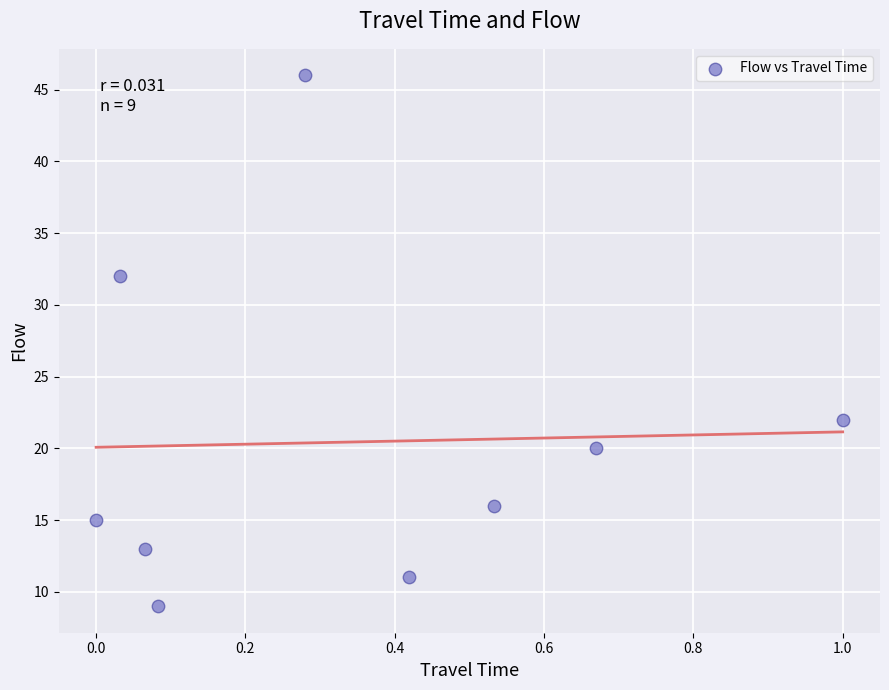

What is the average Y value?

20